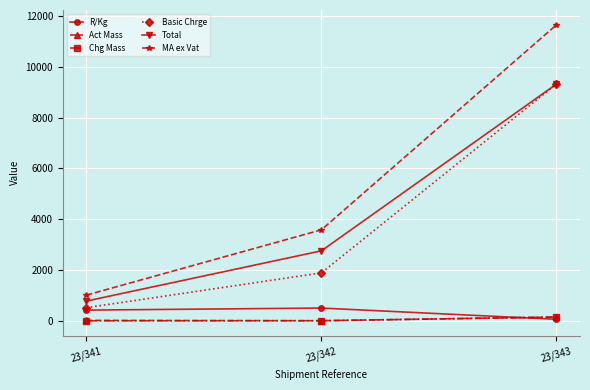

Is this an area chart (filled region under the line)?

No